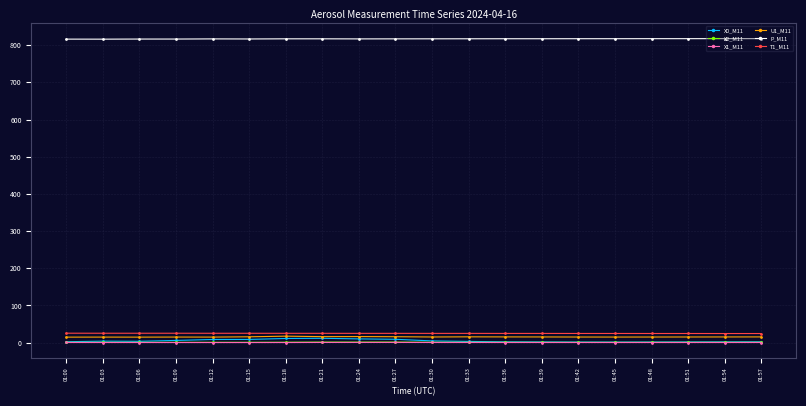

Is it true that X0_M11 equals 1.8 at 01:51?

True